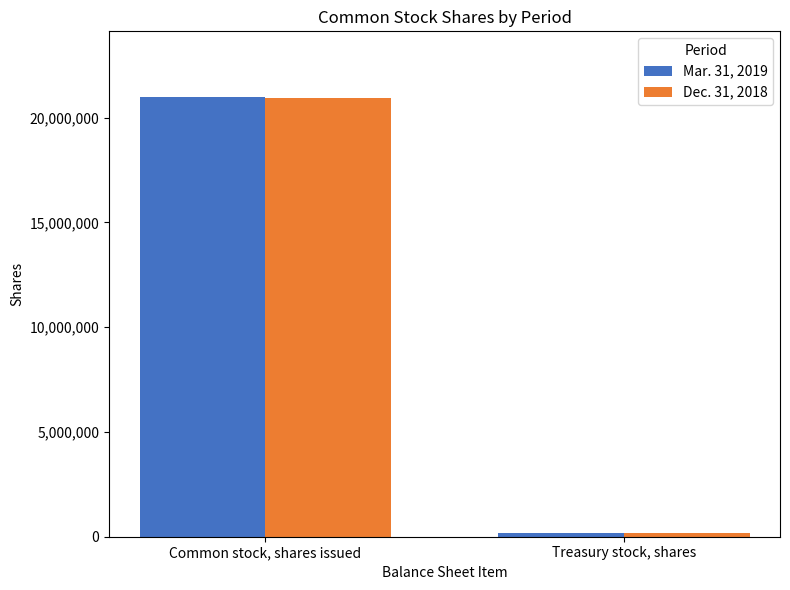

What is the value of the Mar. 31, 2019 bar at the 1st from the left?

20975221